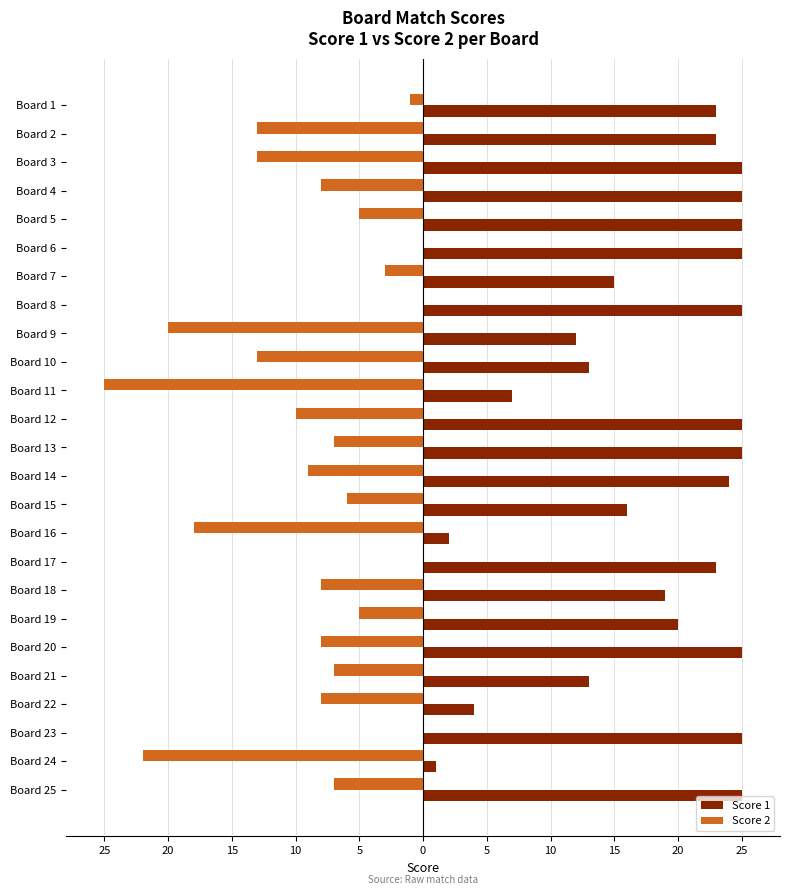

What are all the series names shown in the legend?

Score 1, Score 2